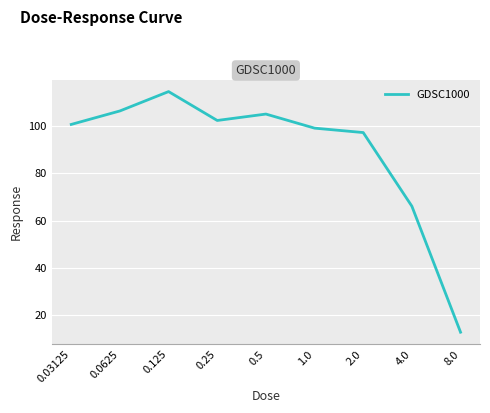

Is this an area chart (filled region under the line)?

No